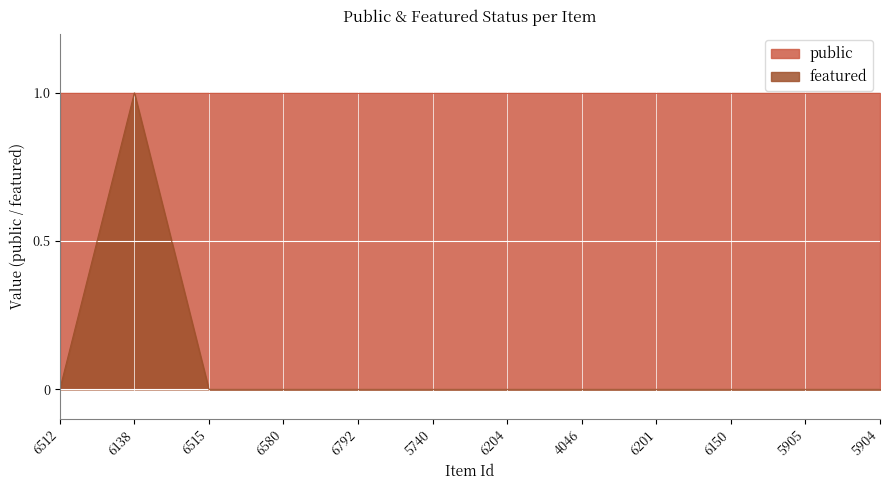

How many points are higher than both their immediate neighbors (excluding endpoints)?

1